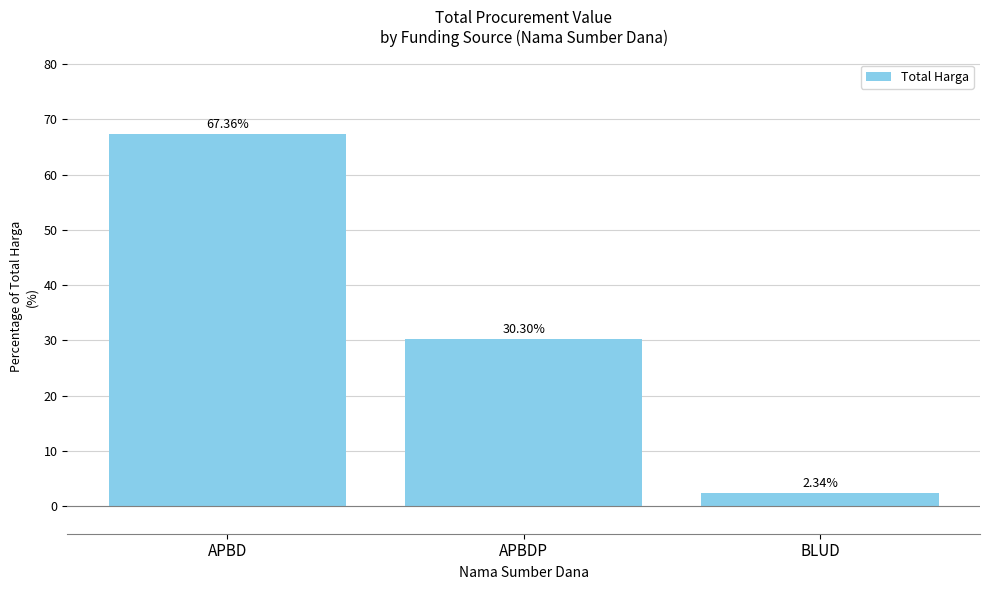

List the labels in order of value, smallest first.

BLUD, APBDP, APBD